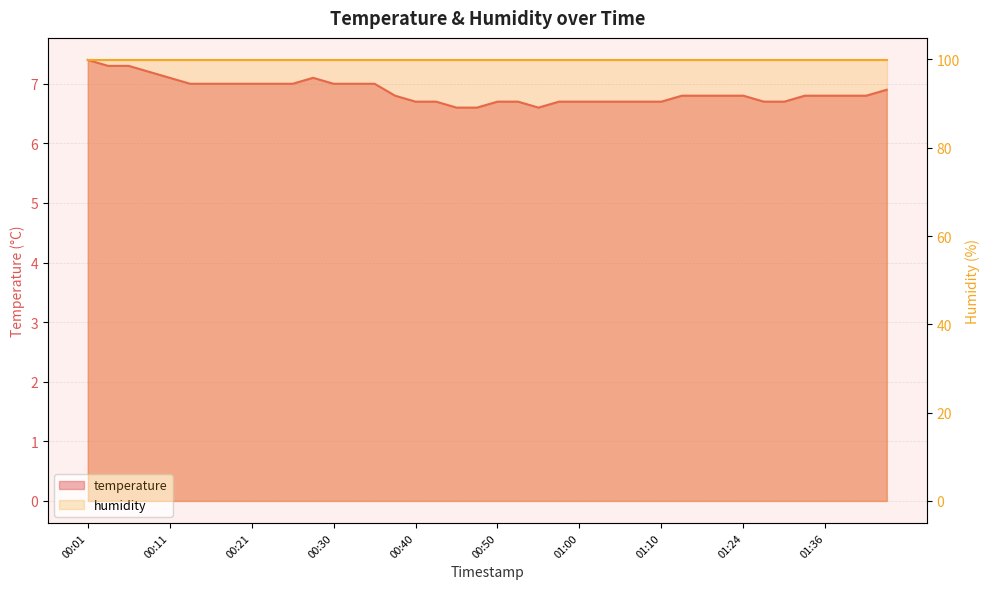

What is the difference between the second highest and minimum values?

0.7